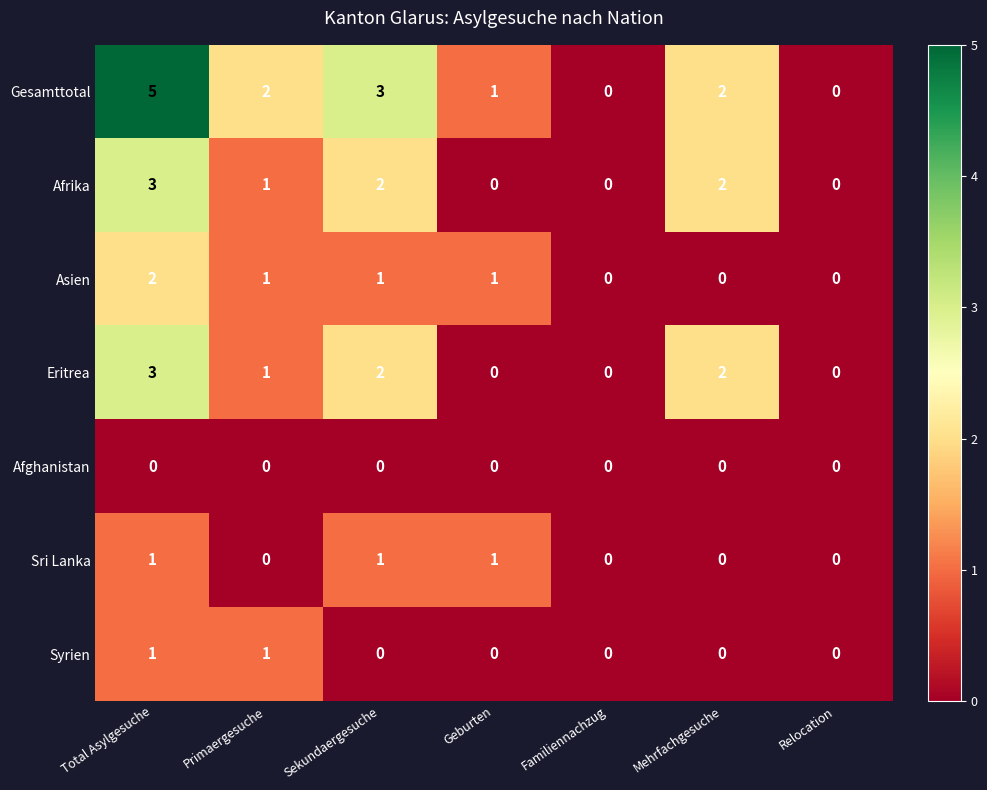

Count the number of data series in this chart.

7